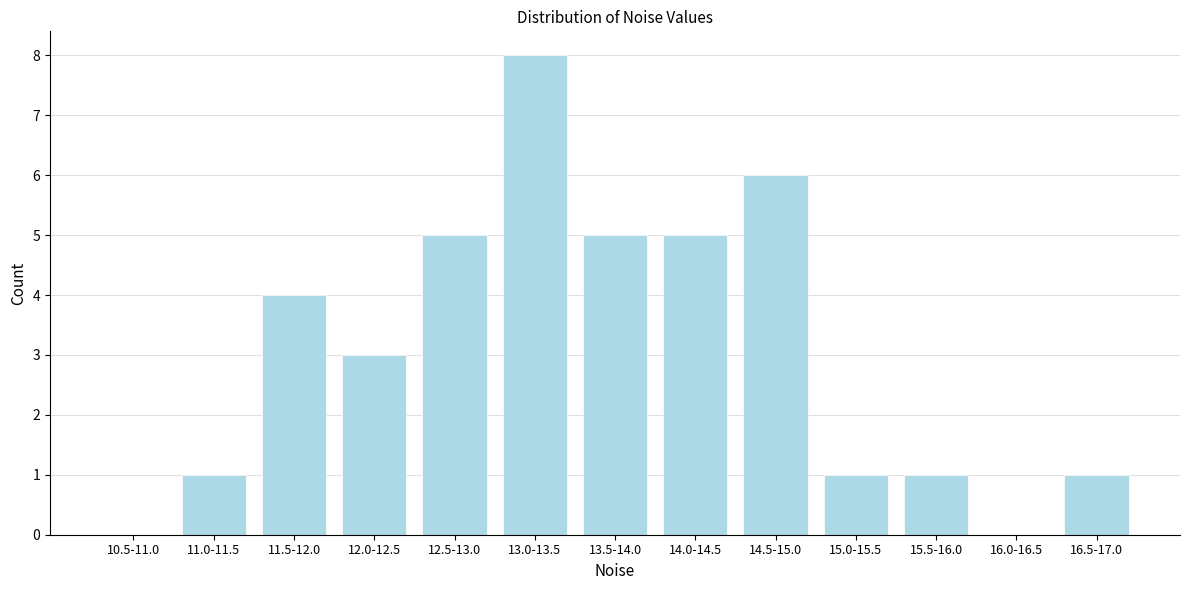

Reading left to right, transcribe all the data shown in this chart.

10.5-11.0=0	11.0-11.5=1	11.5-12.0=4	12.0-12.5=3	12.5-13.0=5	13.0-13.5=8	13.5-14.0=5	14.0-14.5=5	14.5-15.0=6	15.0-15.5=1	15.5-16.0=1	16.0-16.5=0	16.5-17.0=1